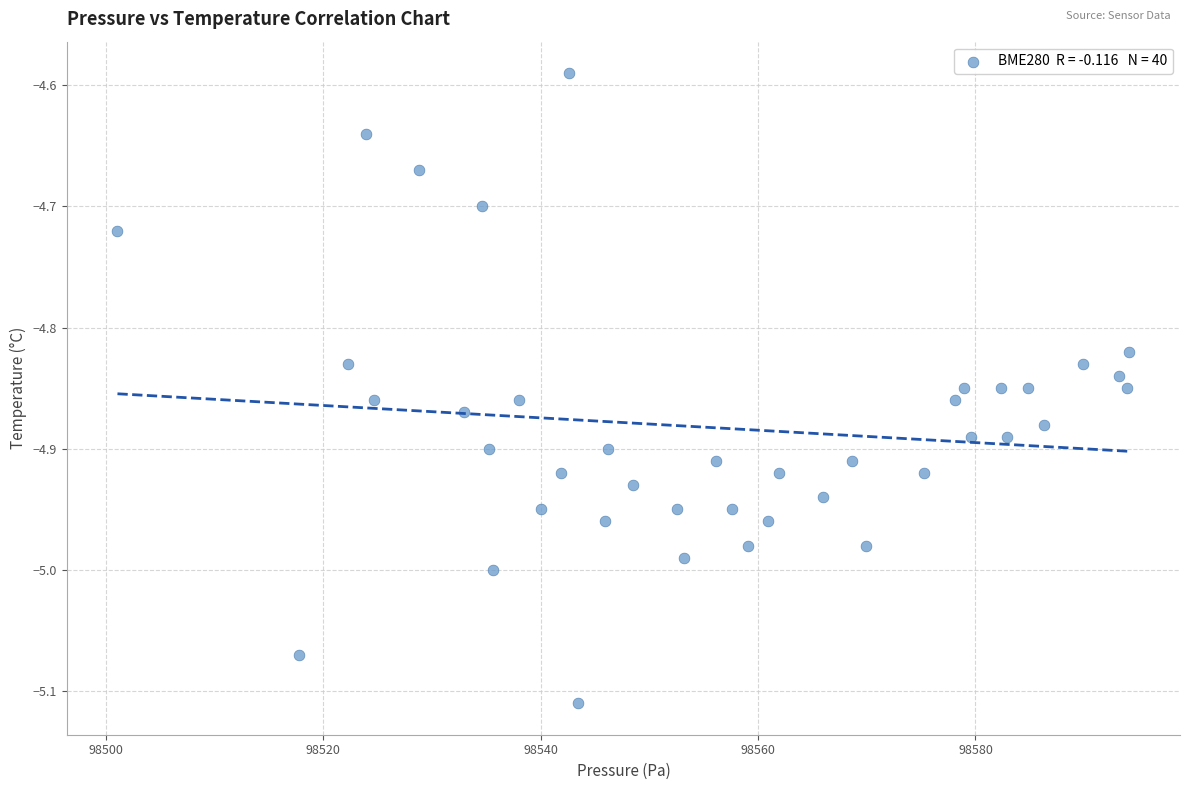

What is the range of Y values (max minus min)?

0.5